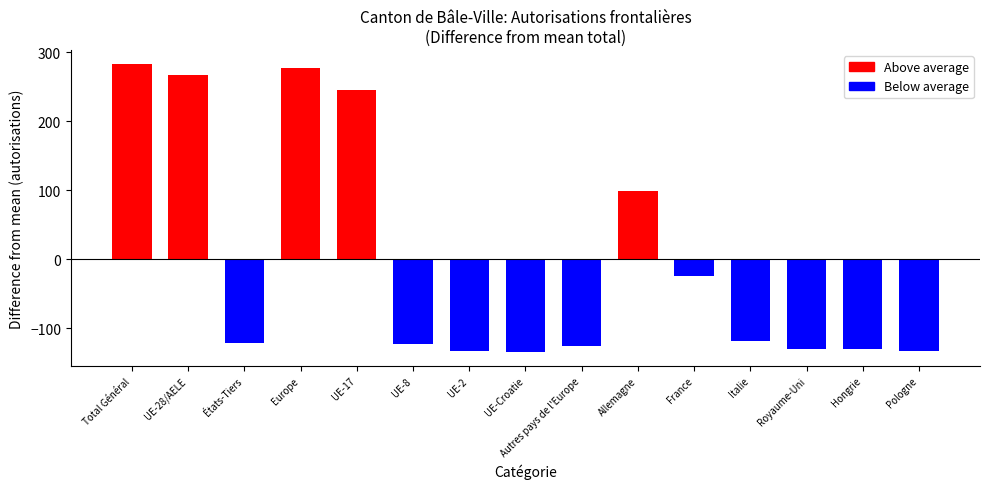

What is the minimum value shown in the chart?

-133.6